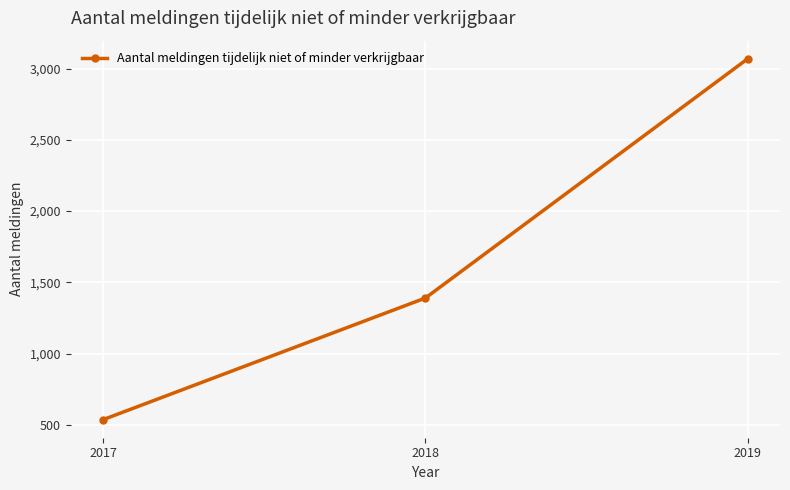

Rank the categories by value from lowest to highest.

2017, 2018, 2019